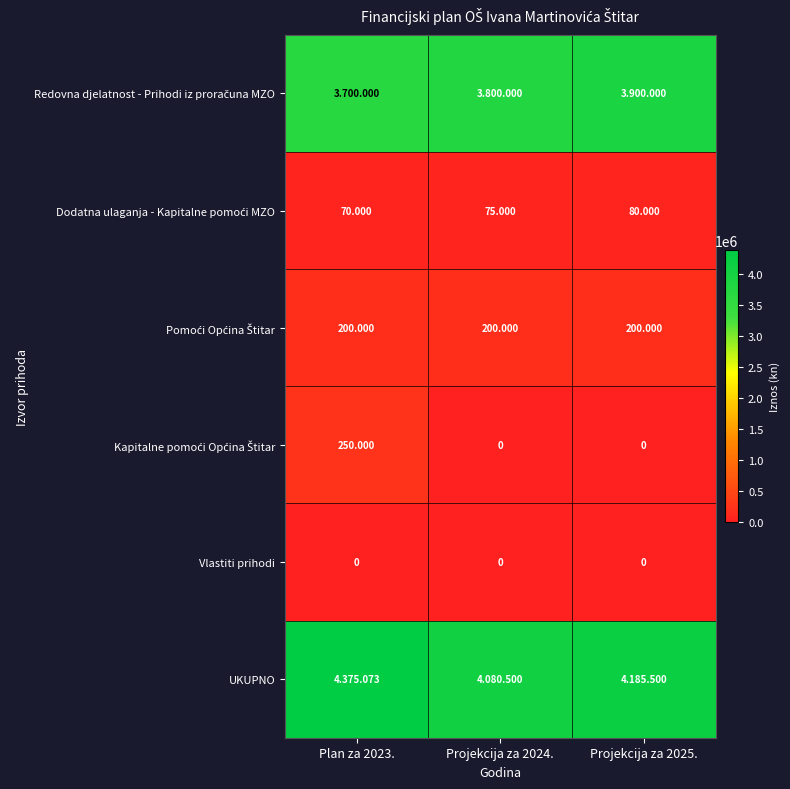

At which label is UKUPNO closest to 4227786?

Projekcija za 2025.